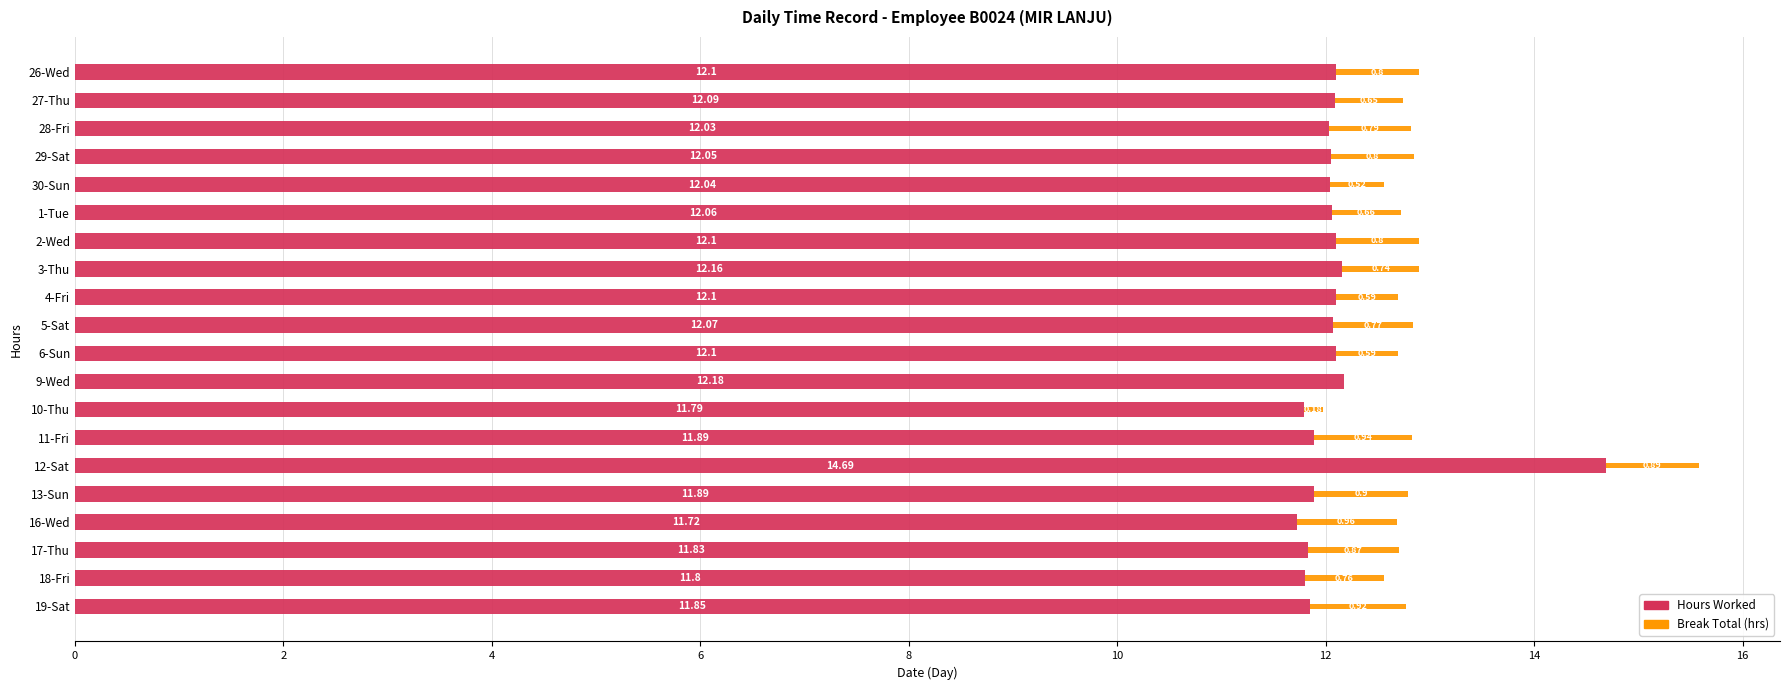

What is the total value across all series at 2-Wed?

12.9